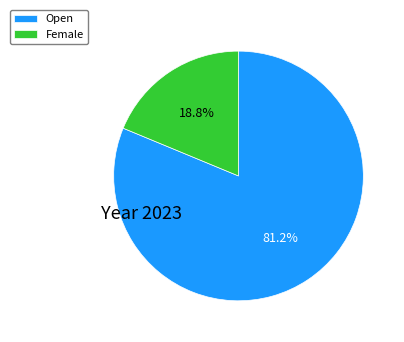

To the nearest percent, what is the combined percentage of Open and Female?

100%